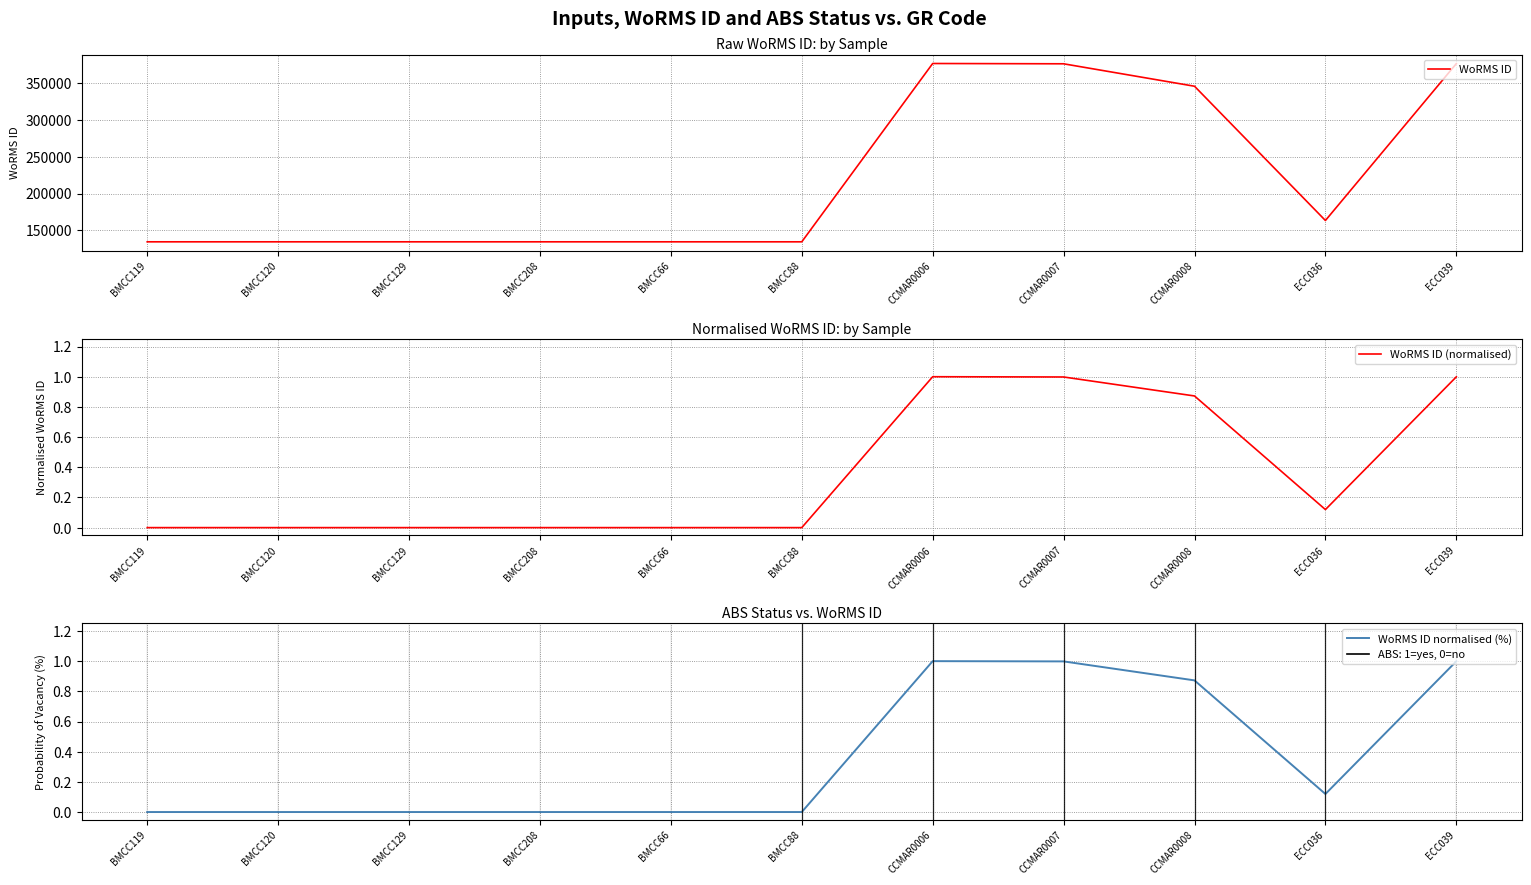

What is the sum of all values?

2444599